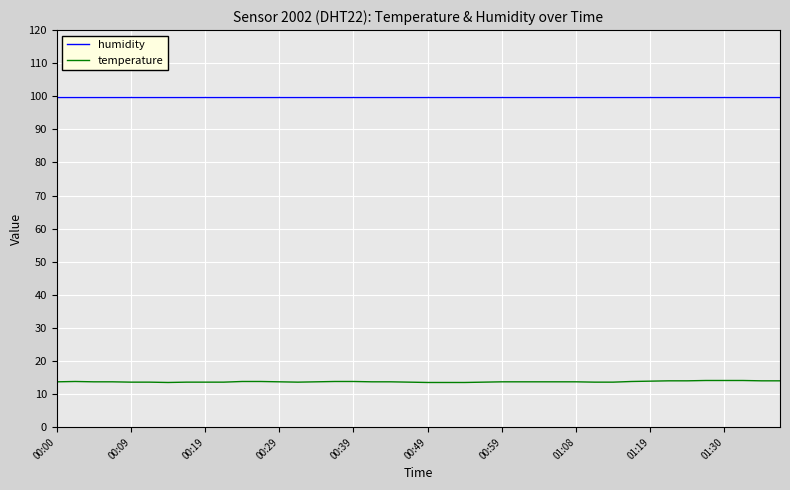

List the series in order of their overall mean, highest first.

humidity, temperature